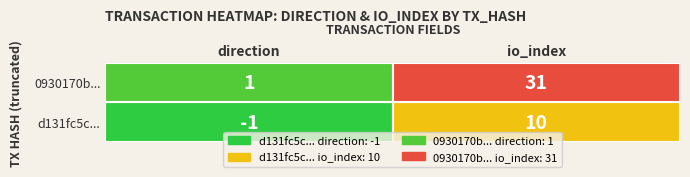

Count the number of categories in the chart.

2